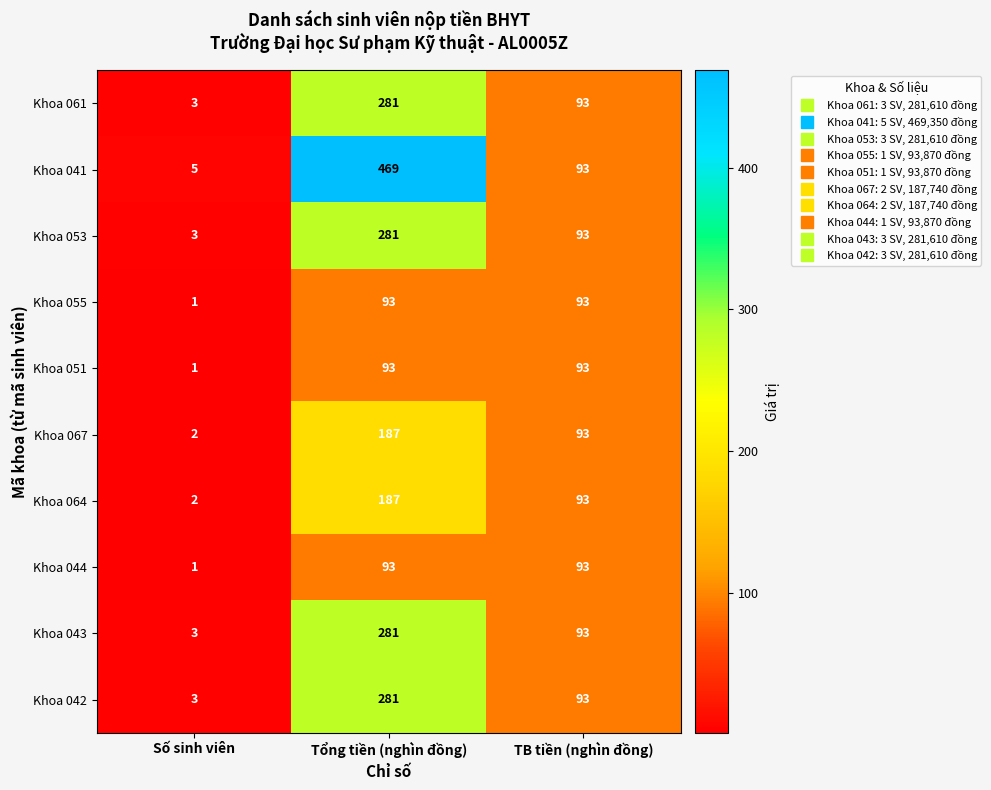

Is it true that Khoa 055 equals 1 at Số sinh viên?

True